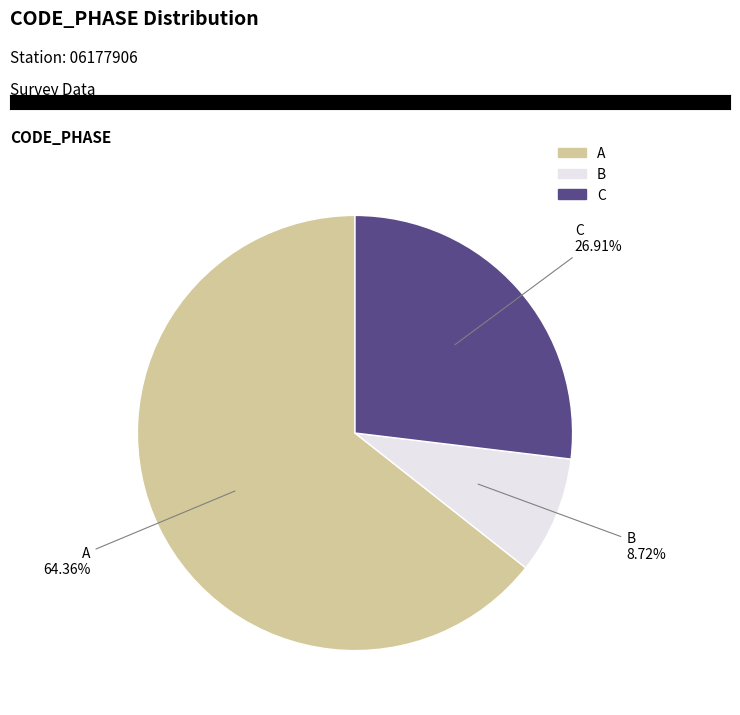

Rank the categories by value from lowest to highest.

B, C, A